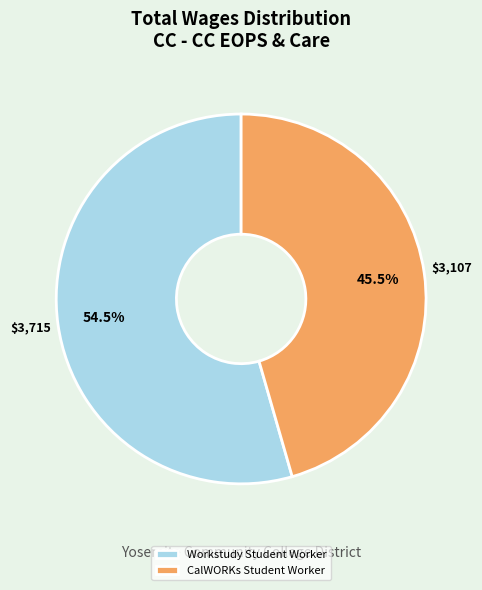

Combined, do CalWORKs Student Worker and Workstudy Student Worker account for over 50%?

Yes